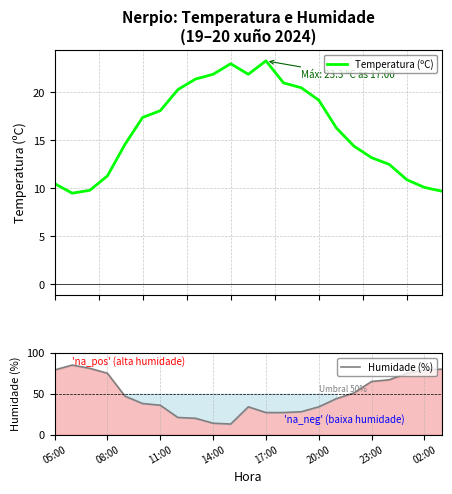

What is the value of the Temperatura (ºC) point at the 18th from the left?

14.4